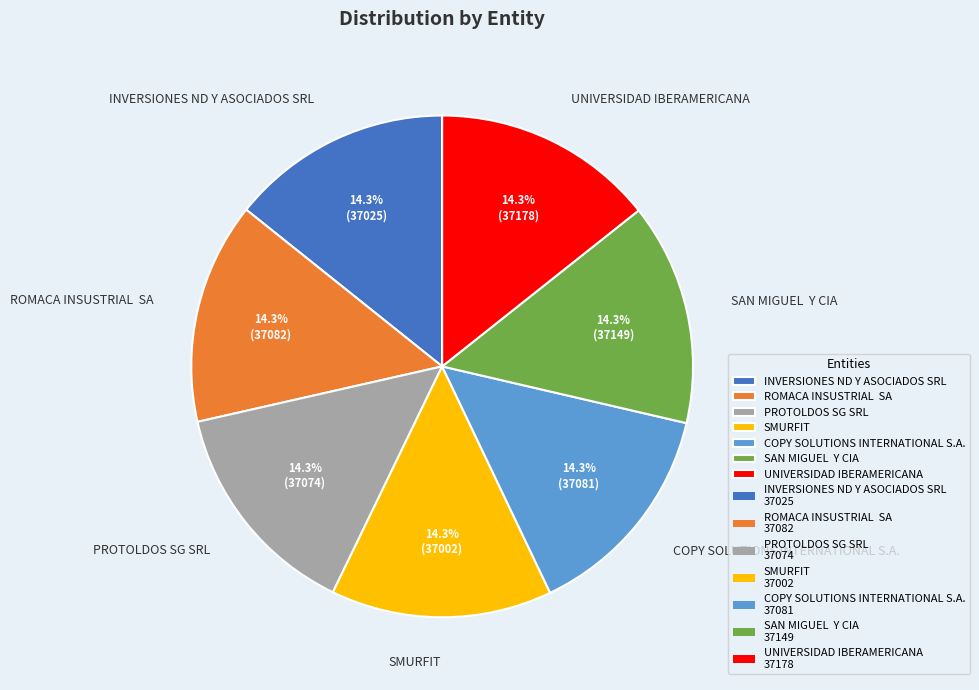

What percentage is NOT represented by COPY SOLUTIONS INTERNATIONAL S.A.?

85.7%